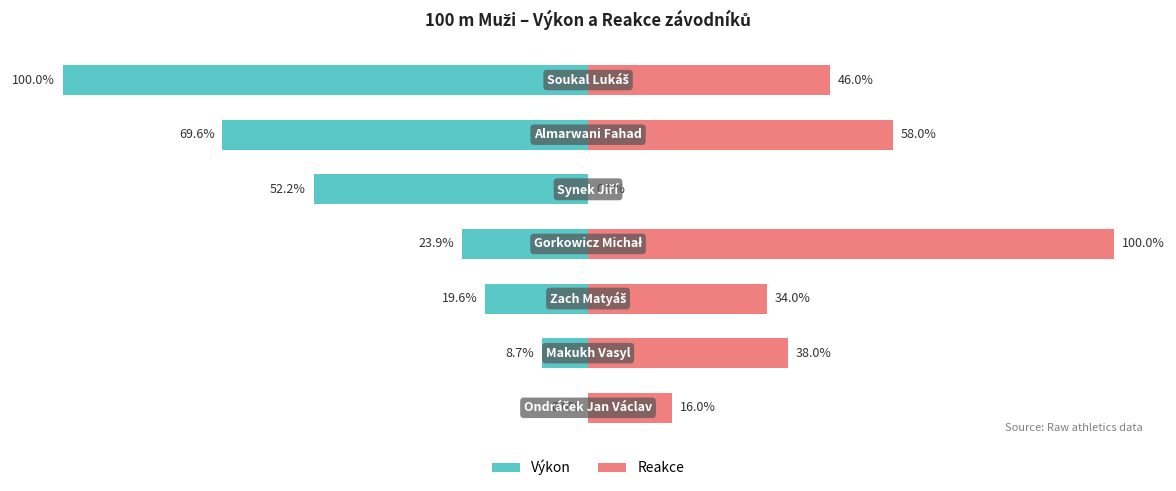

List the series in order of their peak value, lowest first.

Výkon, Reakce